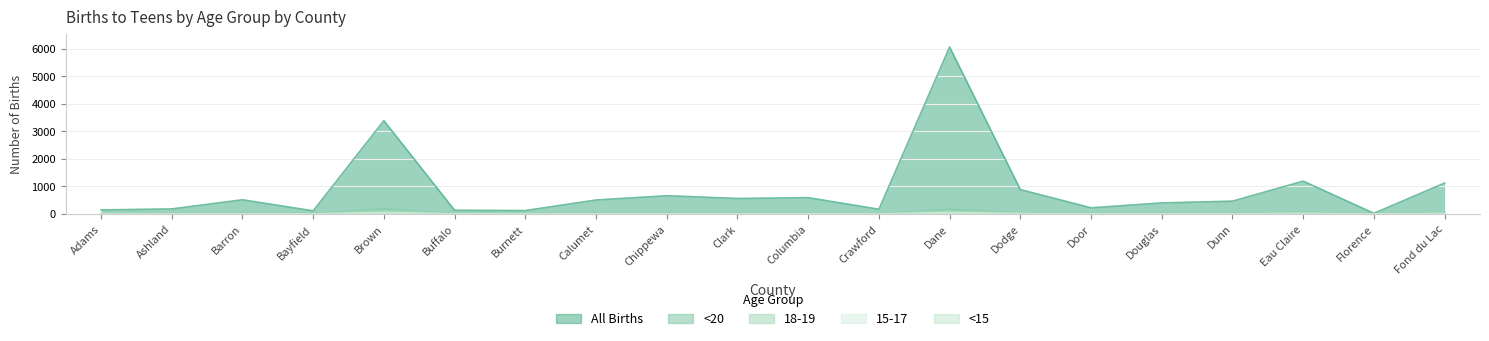

What are all the series names shown in the legend?

<15, 15-17, 18-19, <20, All Births